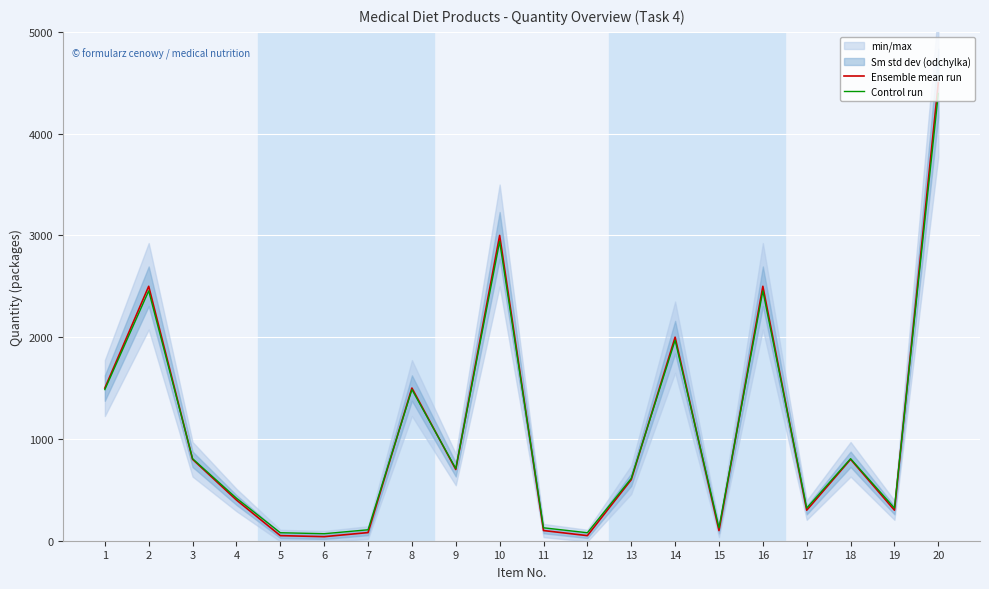

How many lines are shown in the chart?

2